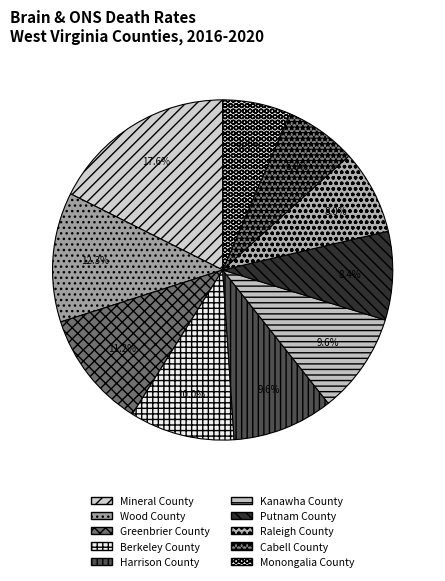

Is there any slice that represents more than half of the pie?

No